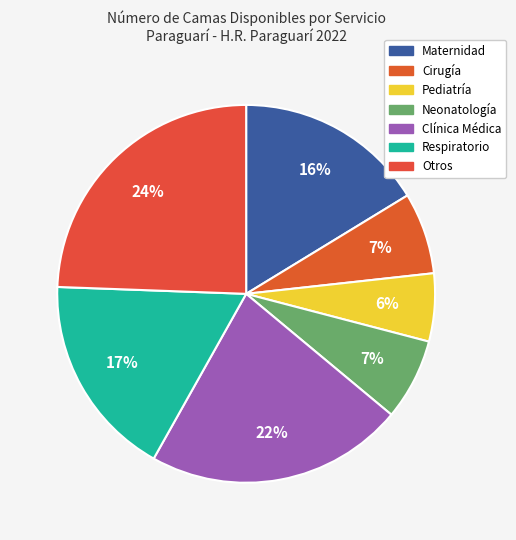

Count the number of slices in the pie.

7